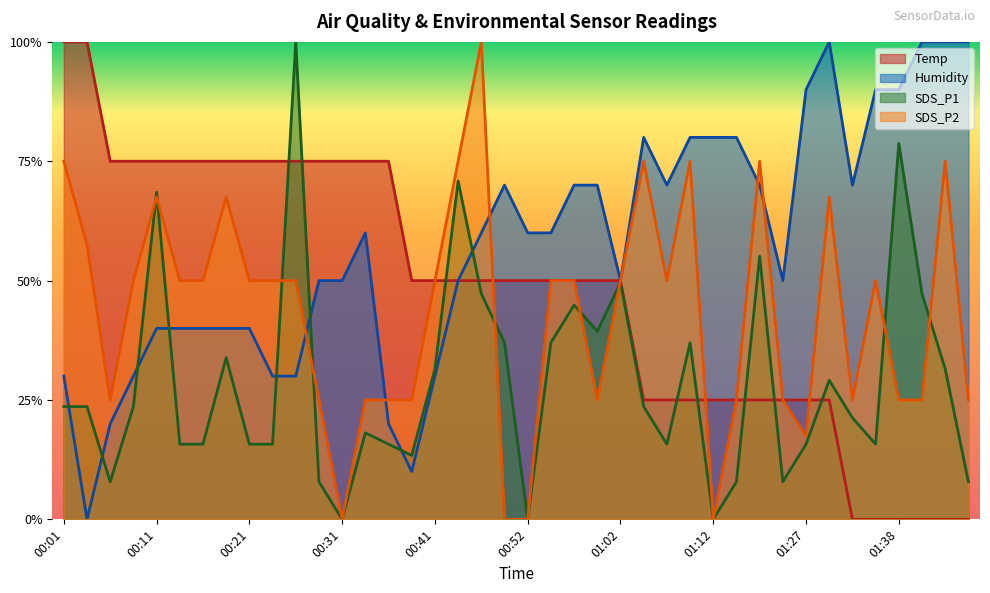

What is the approximate value of SDS_P1 at 00:54?

0.4